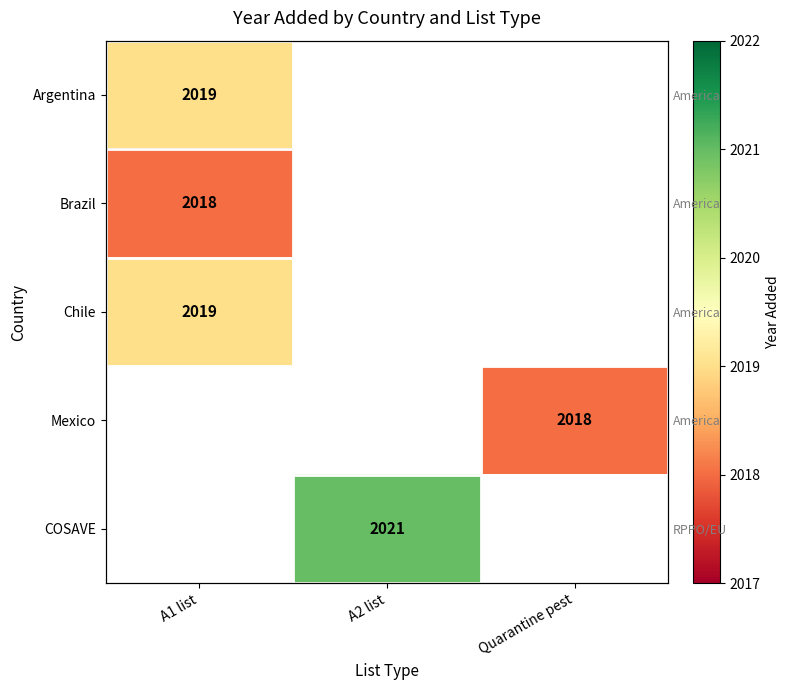

How many positive values does the Chile series have?

1